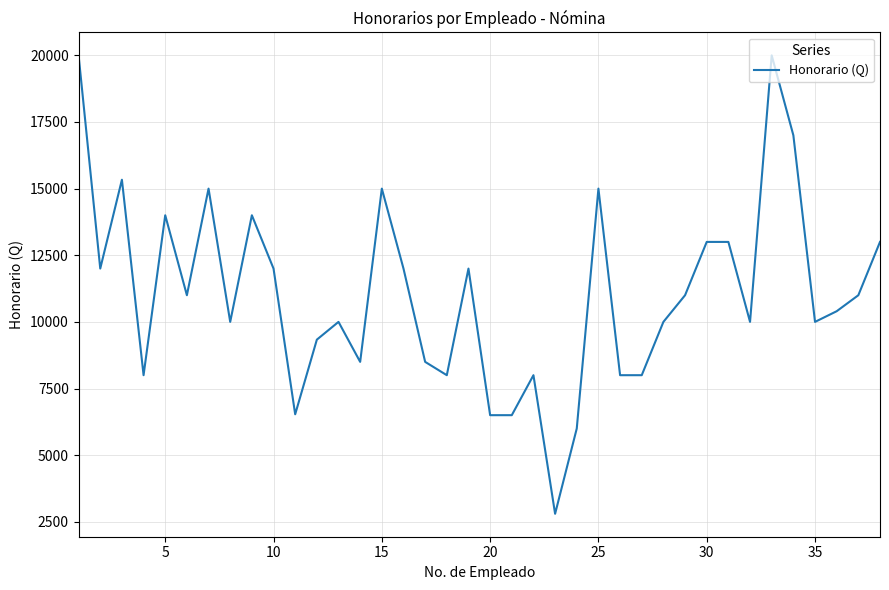

What is the maximum value shown in the chart?

20000.0